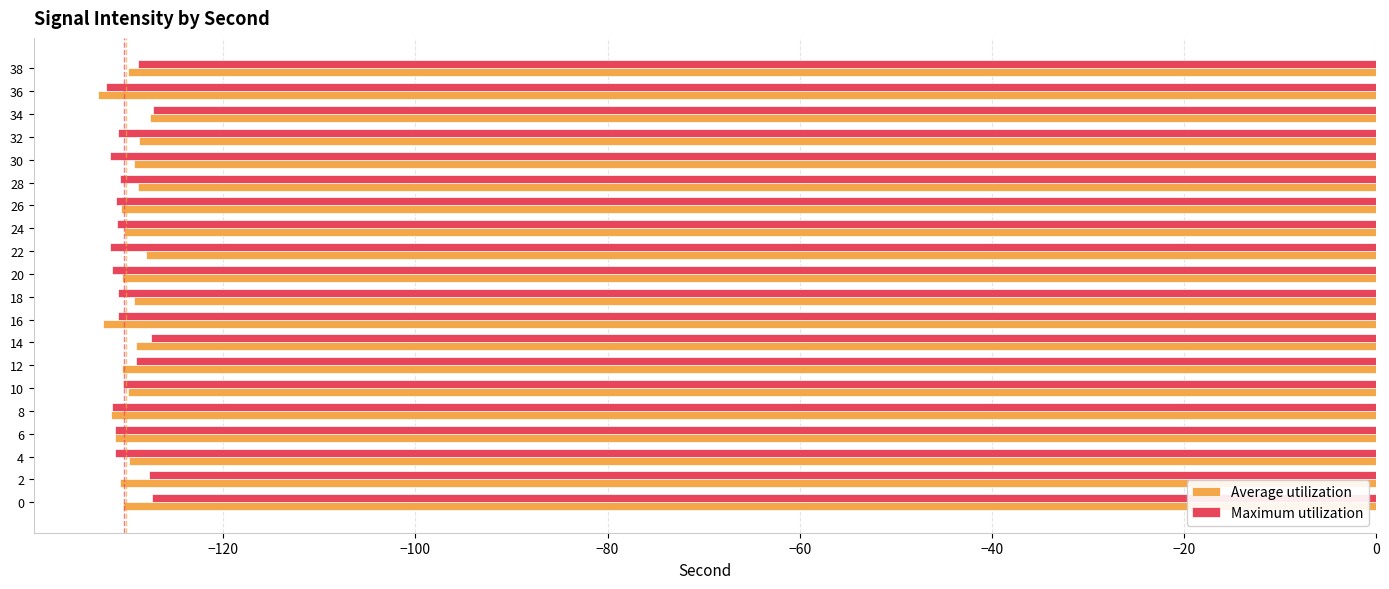

The Maximum utilization series shows -131.8 at 22. True or false?

True